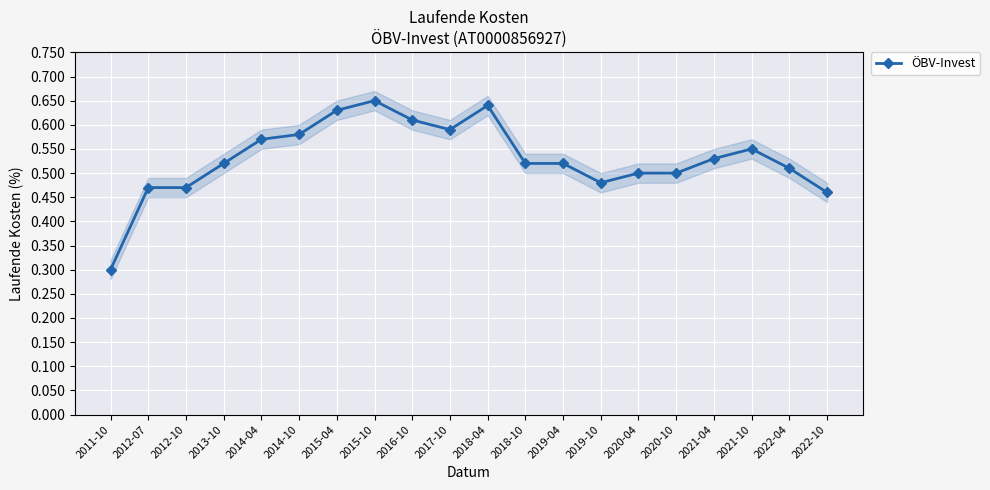

What is the sum of all values?

10.6